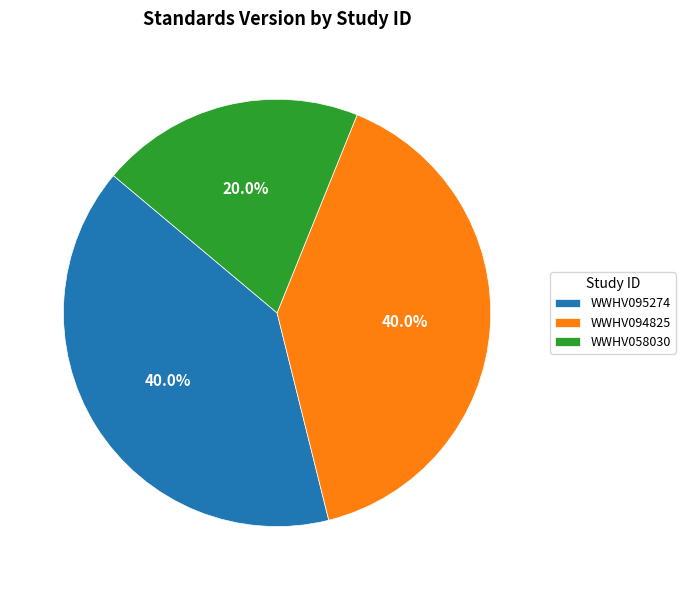

To the nearest percent, what is the combined percentage of WWHV058030 and WWHV094825?

60%